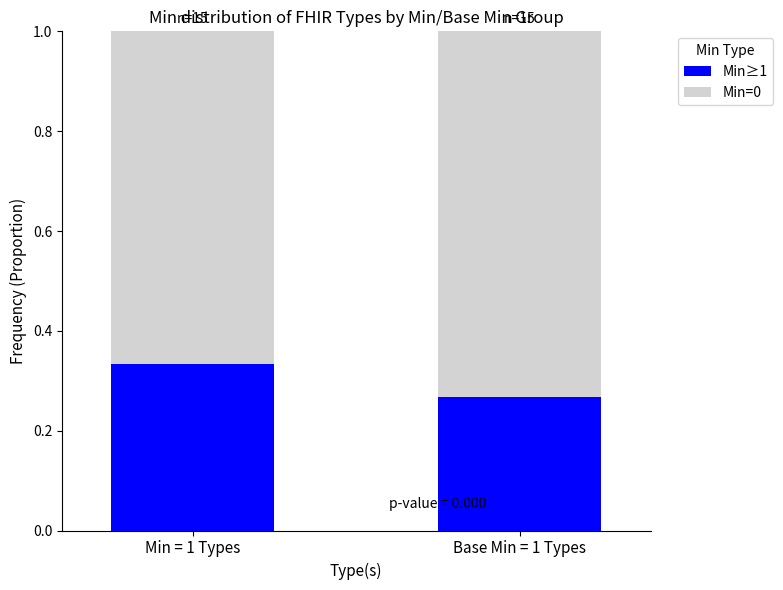

Is it true that Min≥1 equals 0.1 at Min = 1 Types?

False